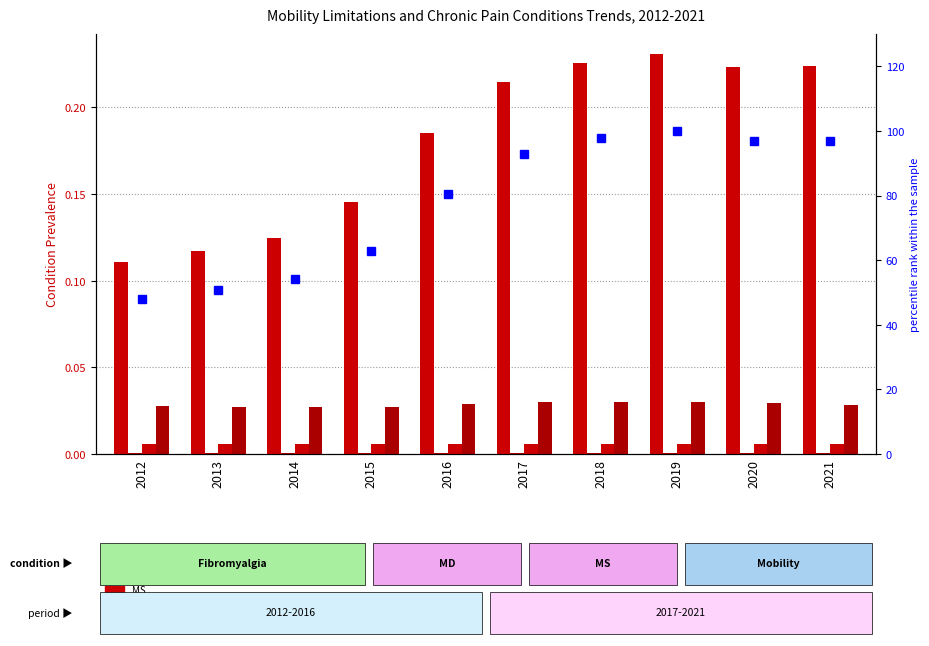

Which series has the largest range (max minus min)?

percentile rank within the sample